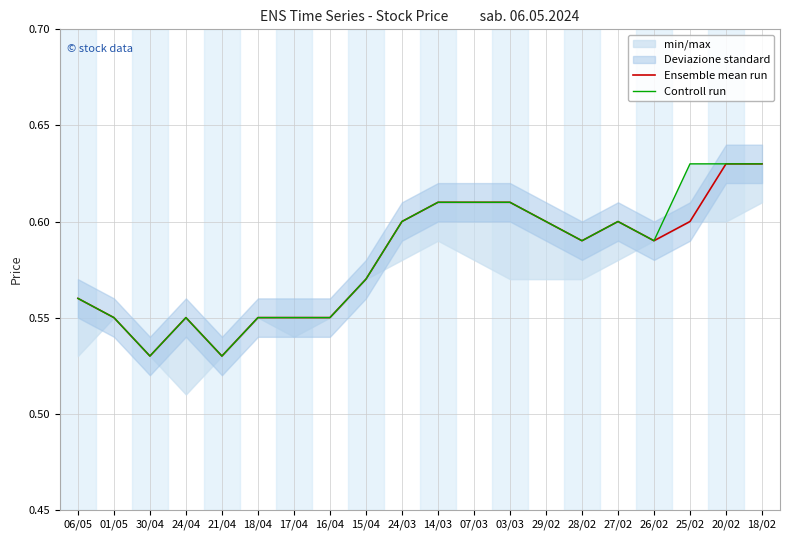

Is it true that Ensemble mean run equals 0.9 at 28/02?

False